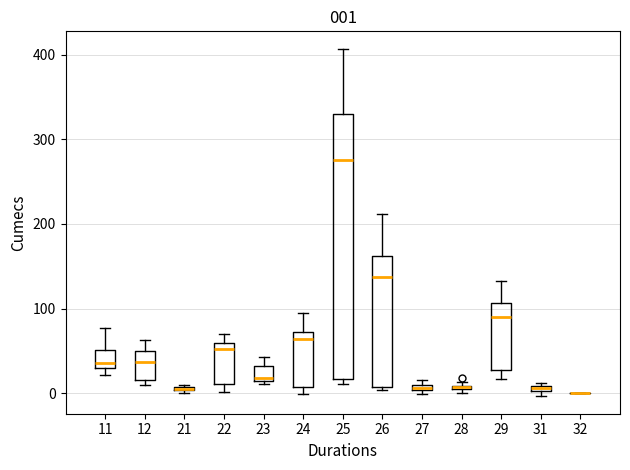

Comparing the boxes themselves (not the whiskers), which one is the tallest?

25